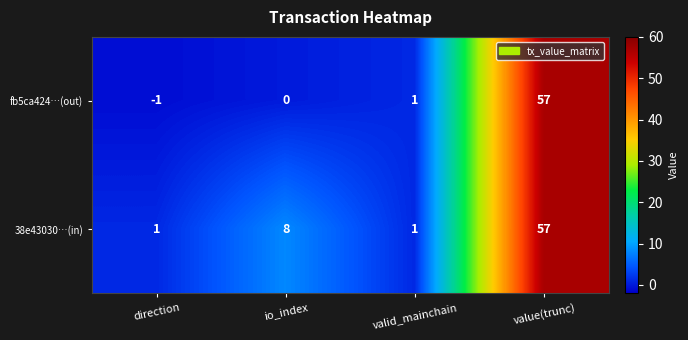

Reading left to right, transcribe all the data shown in this chart.

fb5ca424…(out): -1	0	1	57
38e43030…(in): 1	8	1	57